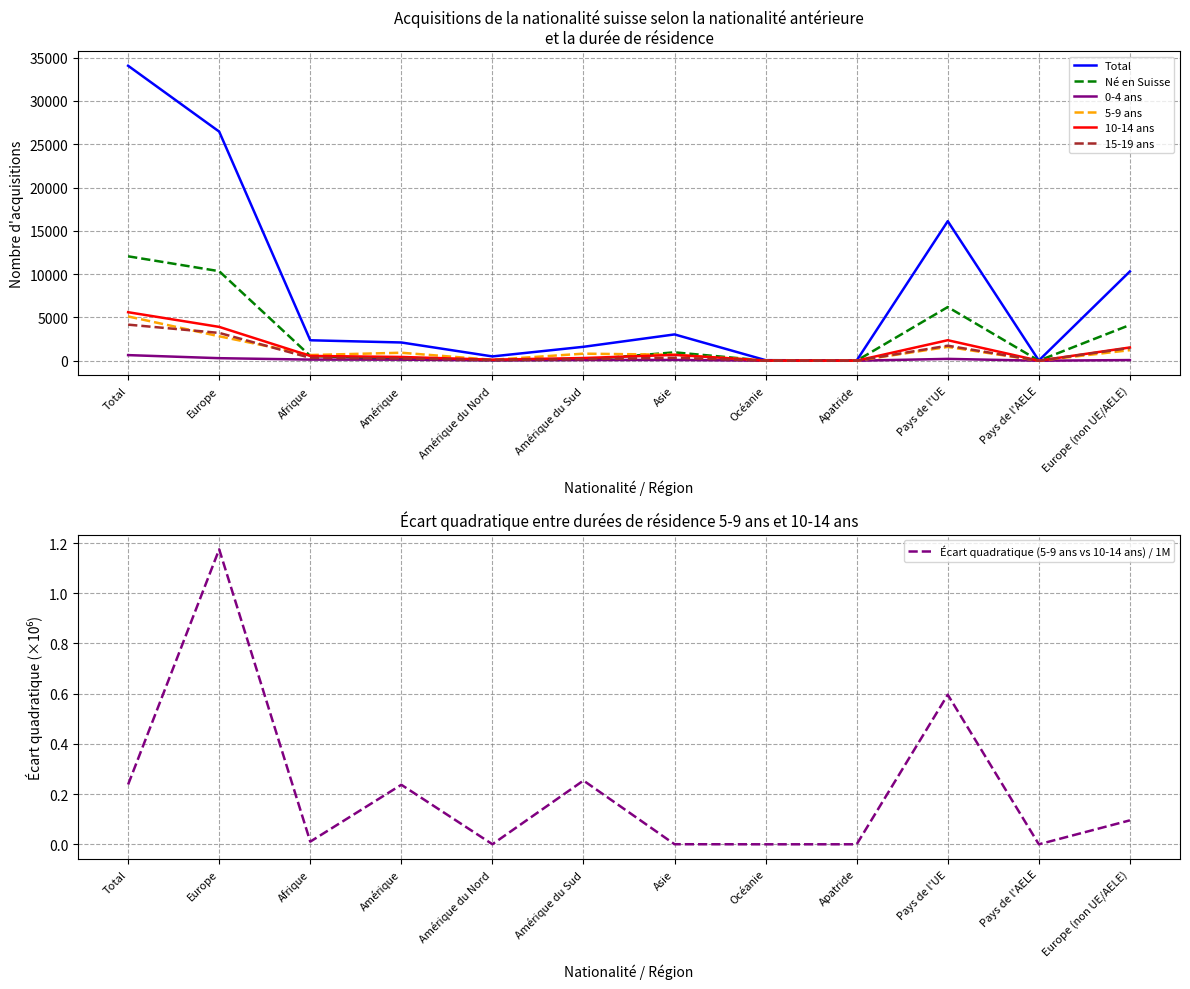

Where does the Total series first go above 2363?

Total